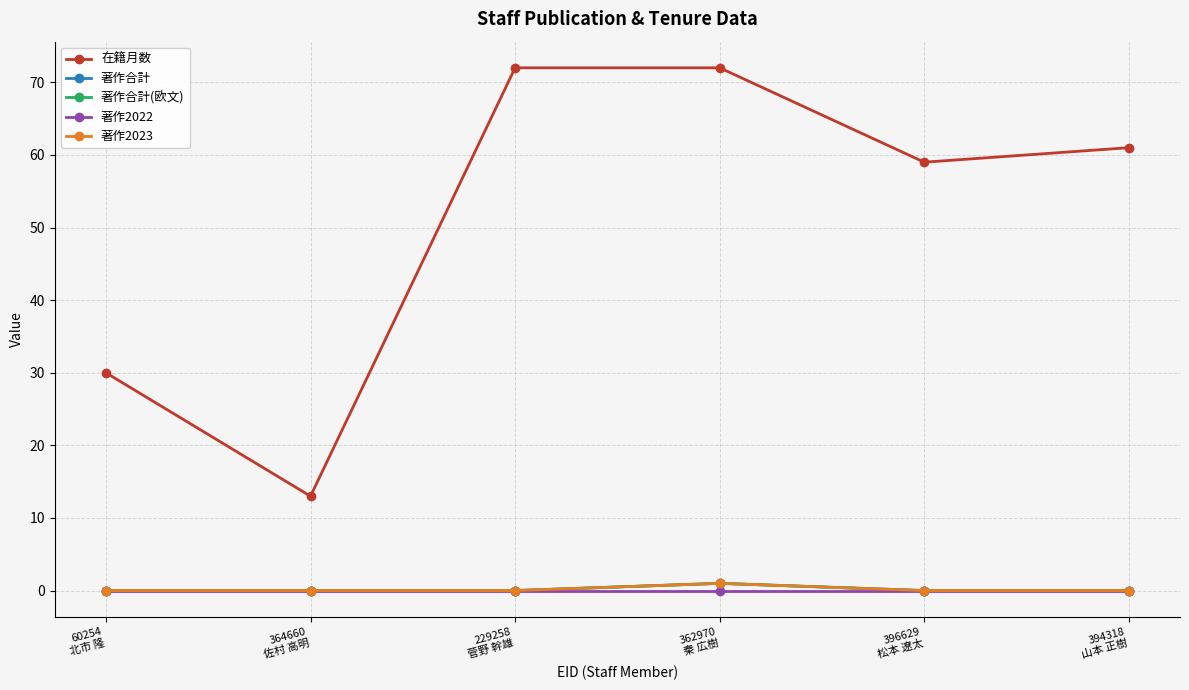

At which category does 著作2023 reach its first local peak?

362970
秦 広樹